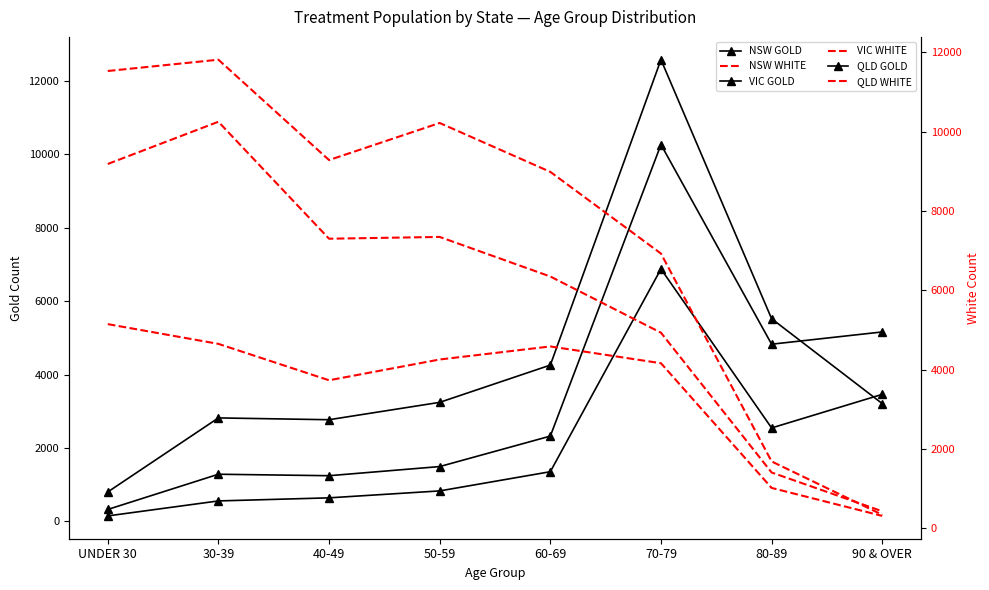

Which series ends up on top after the final intersection of NSW WHITE and QLD GOLD?

QLD GOLD